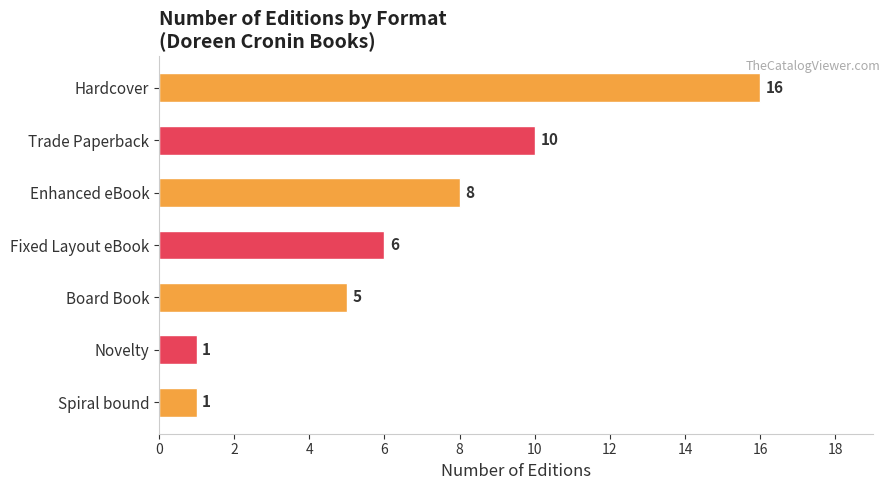

Read the value at Hardcover, to the nearest 5.

15